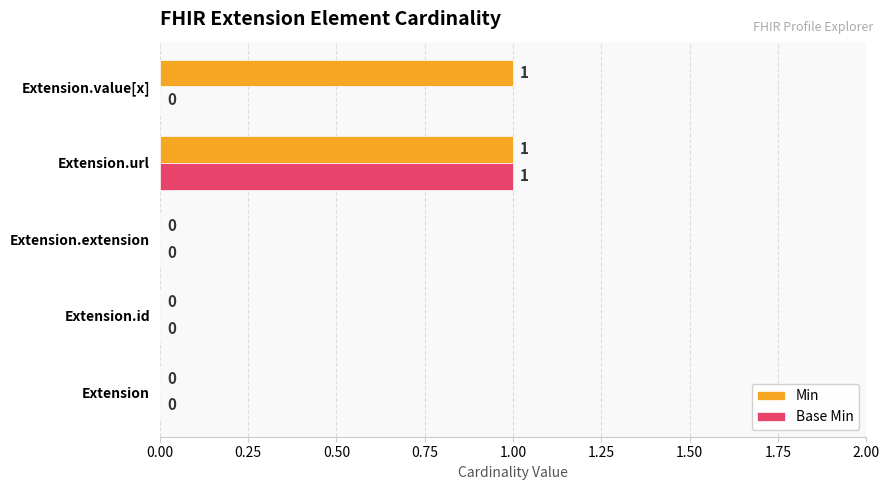

At which category is the sum across all series the highest?

Extension.url